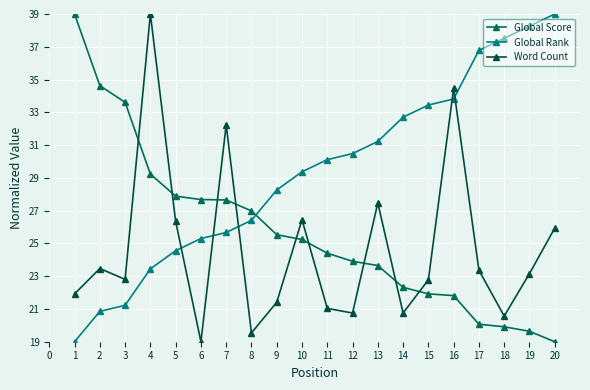

Rank the series at 9 from lowest to highest value.

Word Count, Global Score, Global Rank